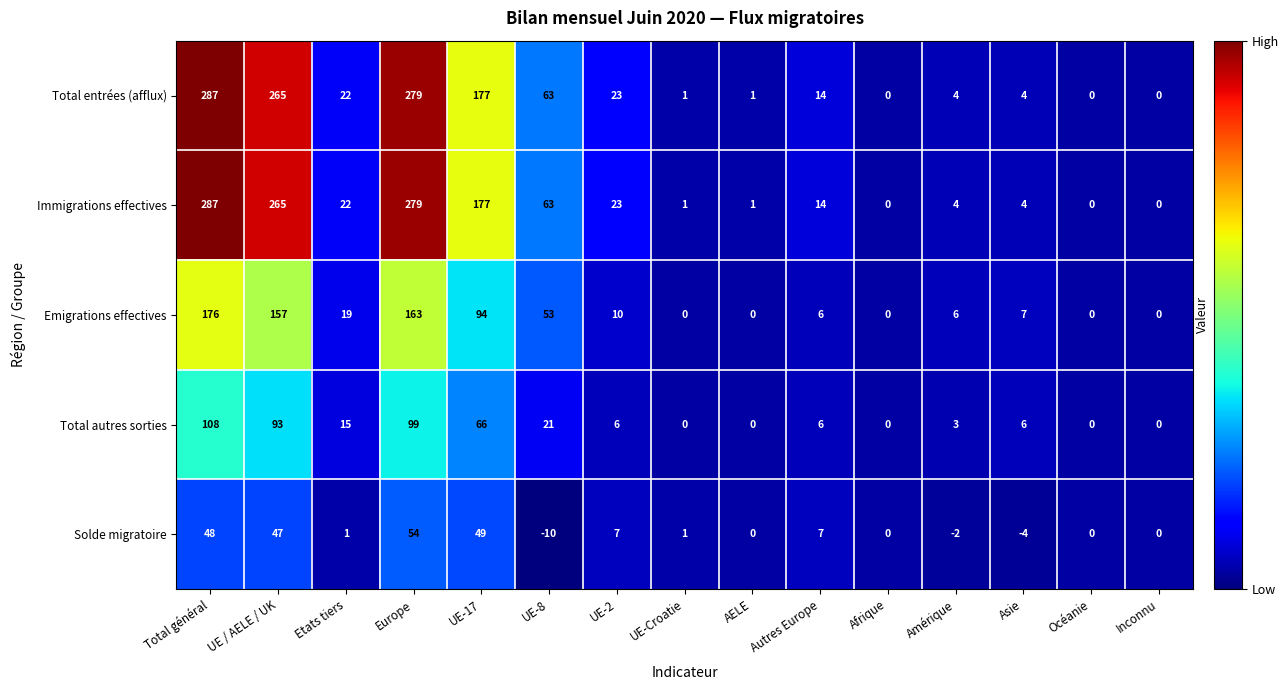

Between UE-8 and UE-2, which series saw the biggest shift?

Emigrations effectives